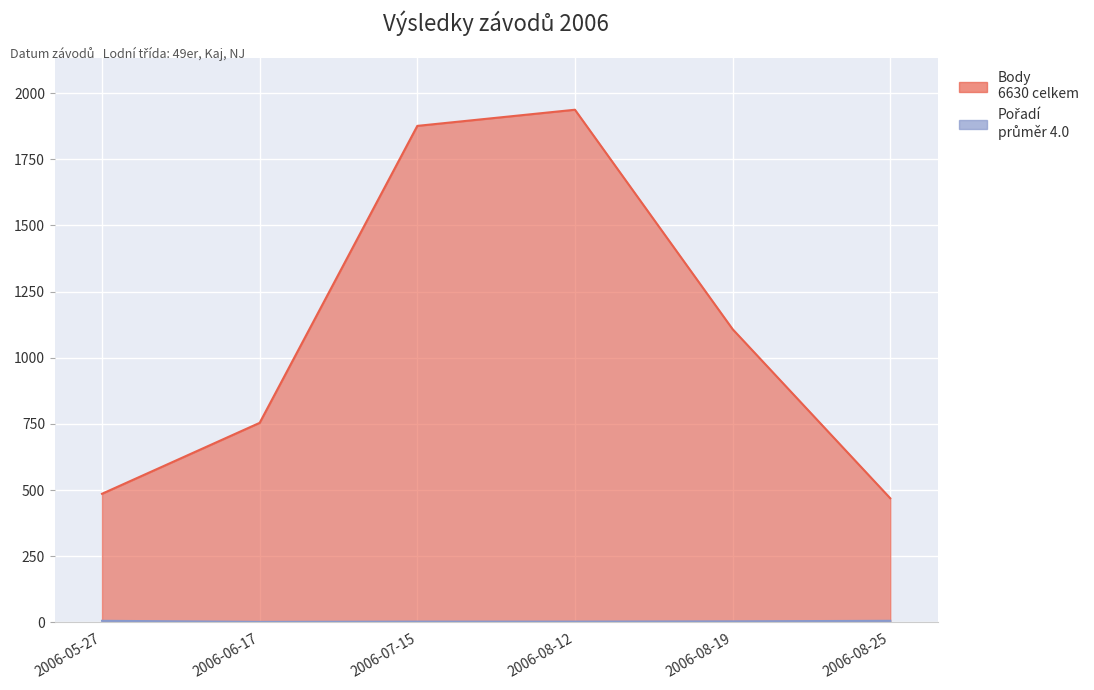

Reading left to right, list all the values displayed in this chart.

Body: 2006-05-27=486	2006-06-17=754	2006-07-15=1876	2006-08-12=1937	2006-08-19=1108	2006-08-25=469
Pořadí: 2006-05-27=6	2006-06-17=2	2006-07-15=3	2006-08-12=3	2006-08-19=4	2006-08-25=6